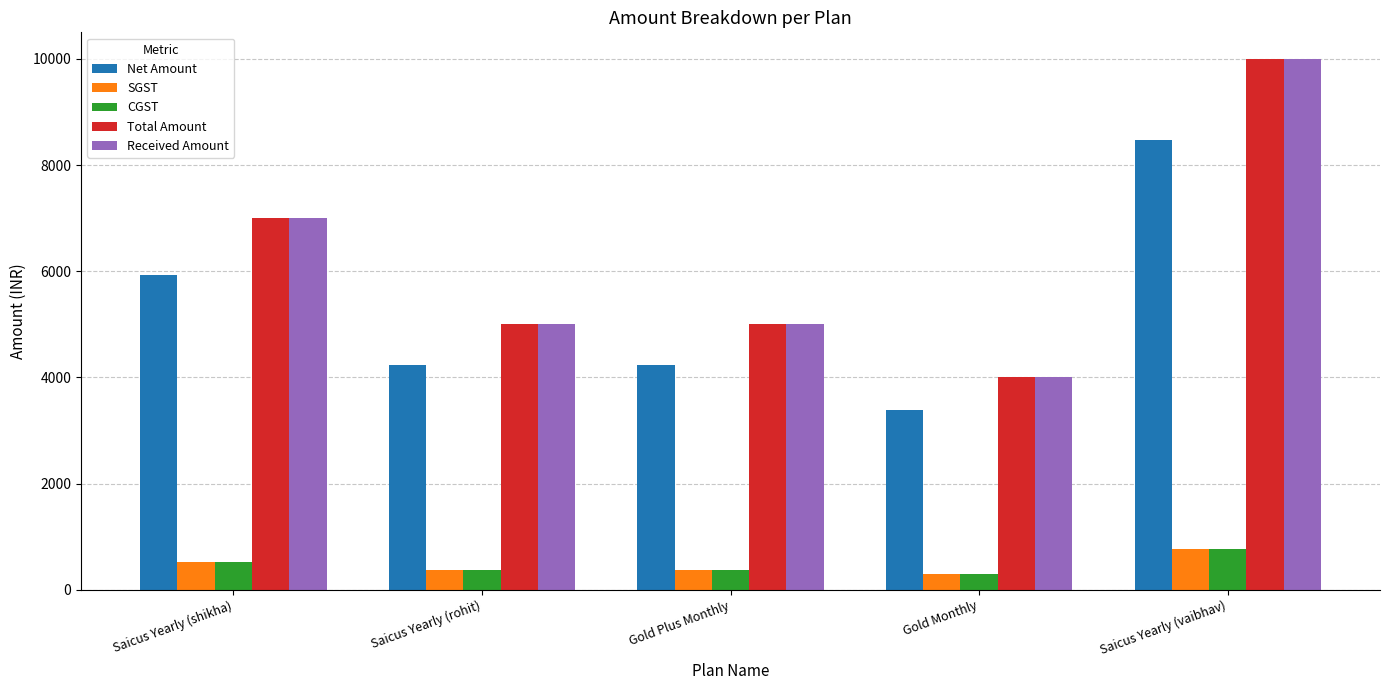

What is the difference between the highest and lowest values at Saicus Yearly (shikha)?

6466.1